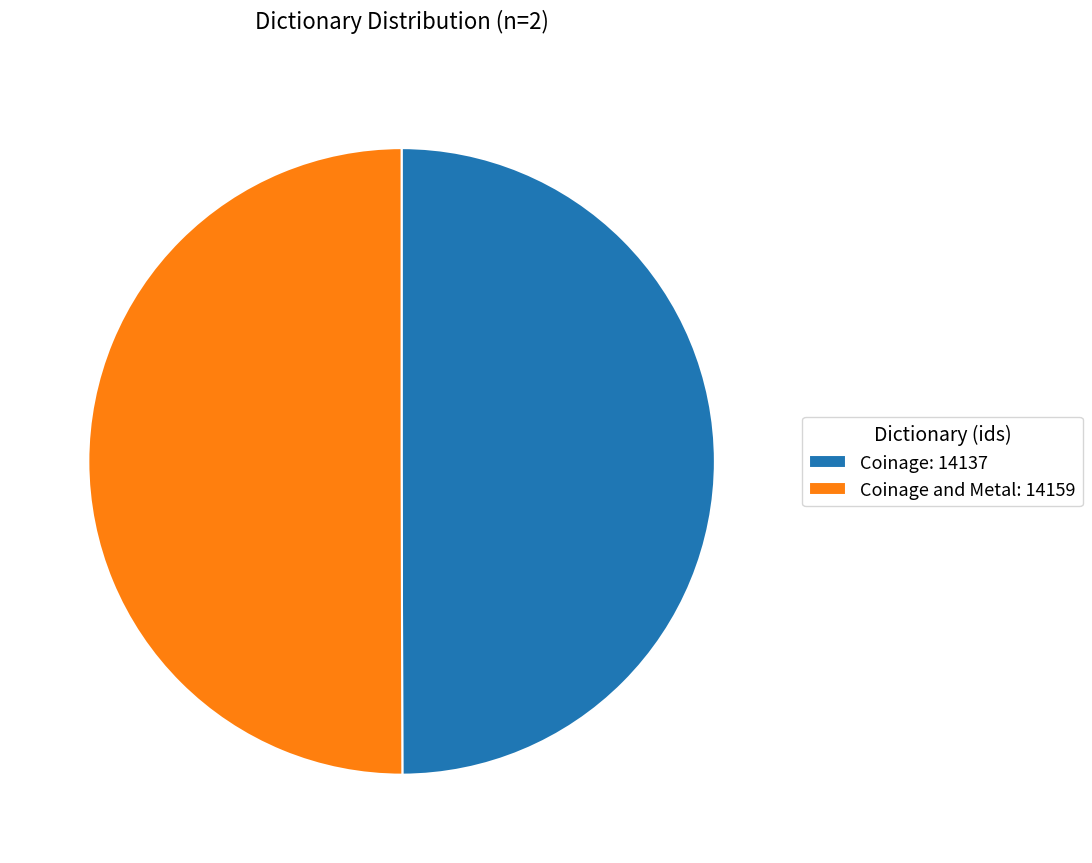

How many slices are in this pie chart?

2